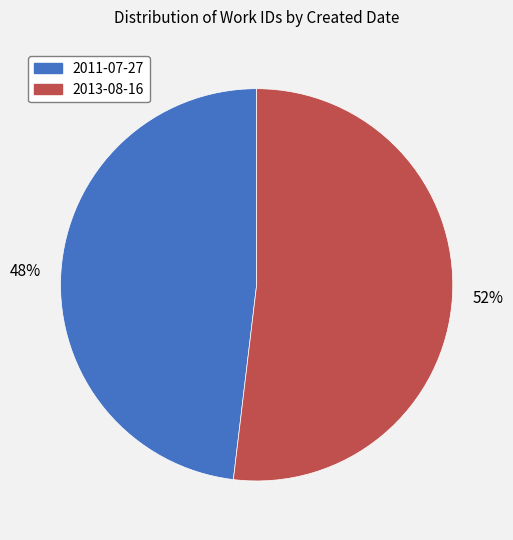

Which category has the smallest portion of the pie?

2011-07-27